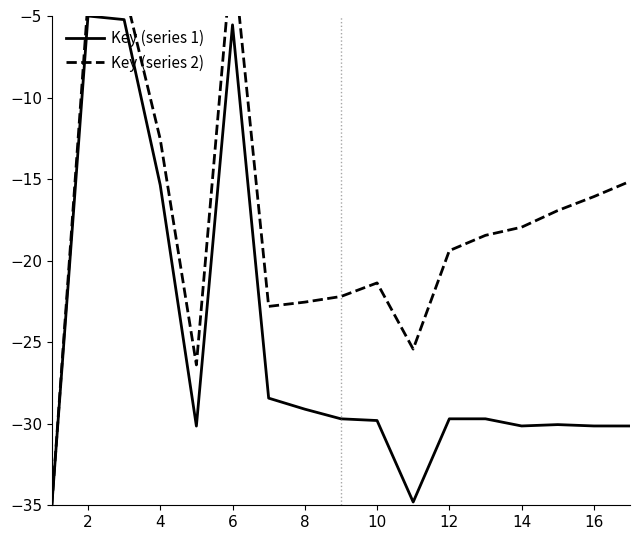

Which series has the widest spread of values?

Key (series 2)